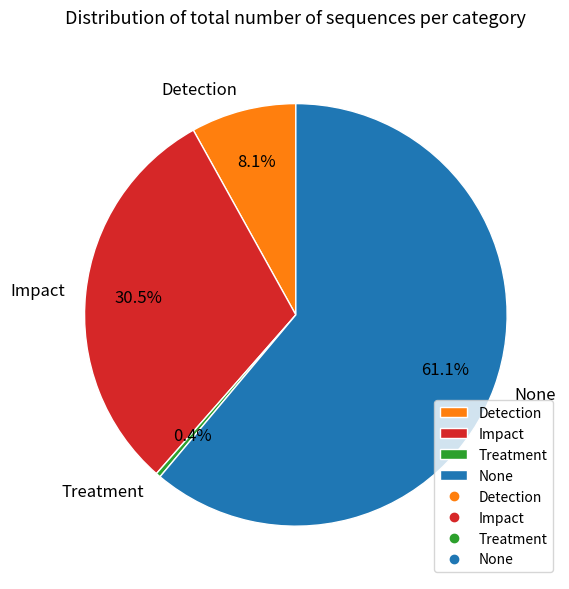

What percentage is NOT represented by Impact?

69.5%